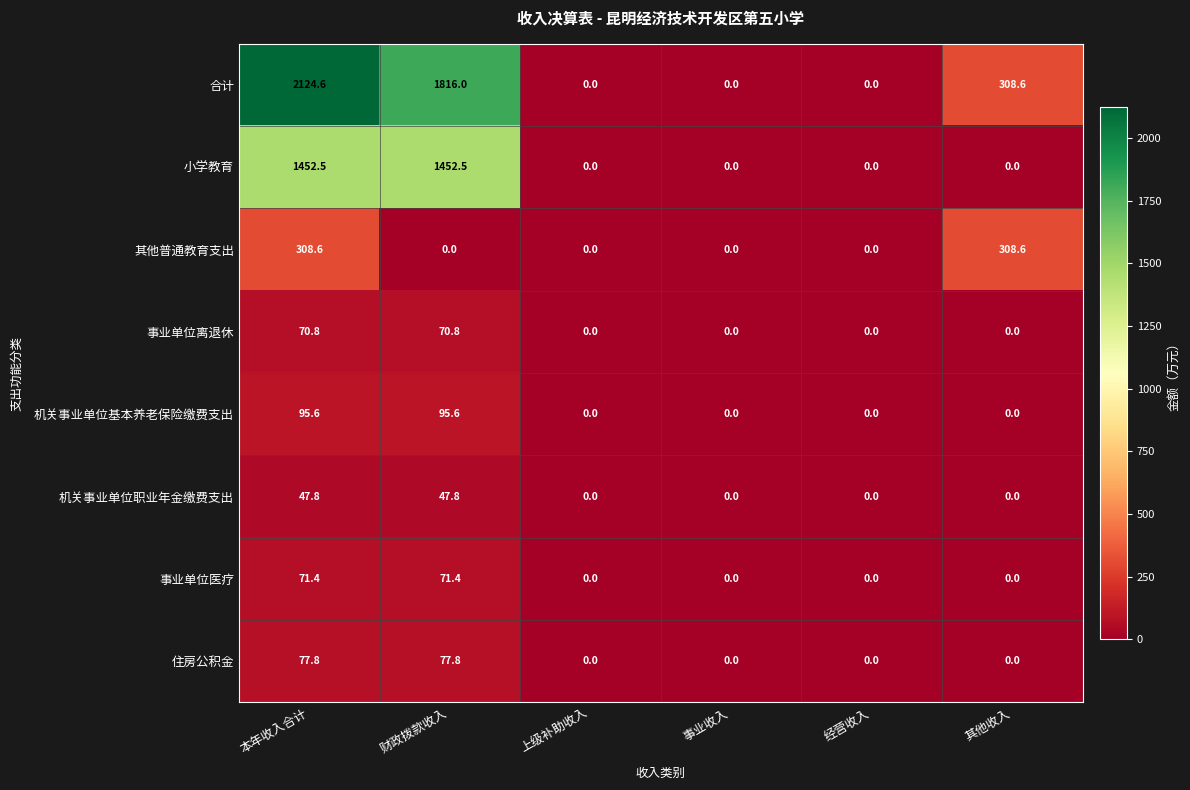

What is the greatest value displayed?

2124.6